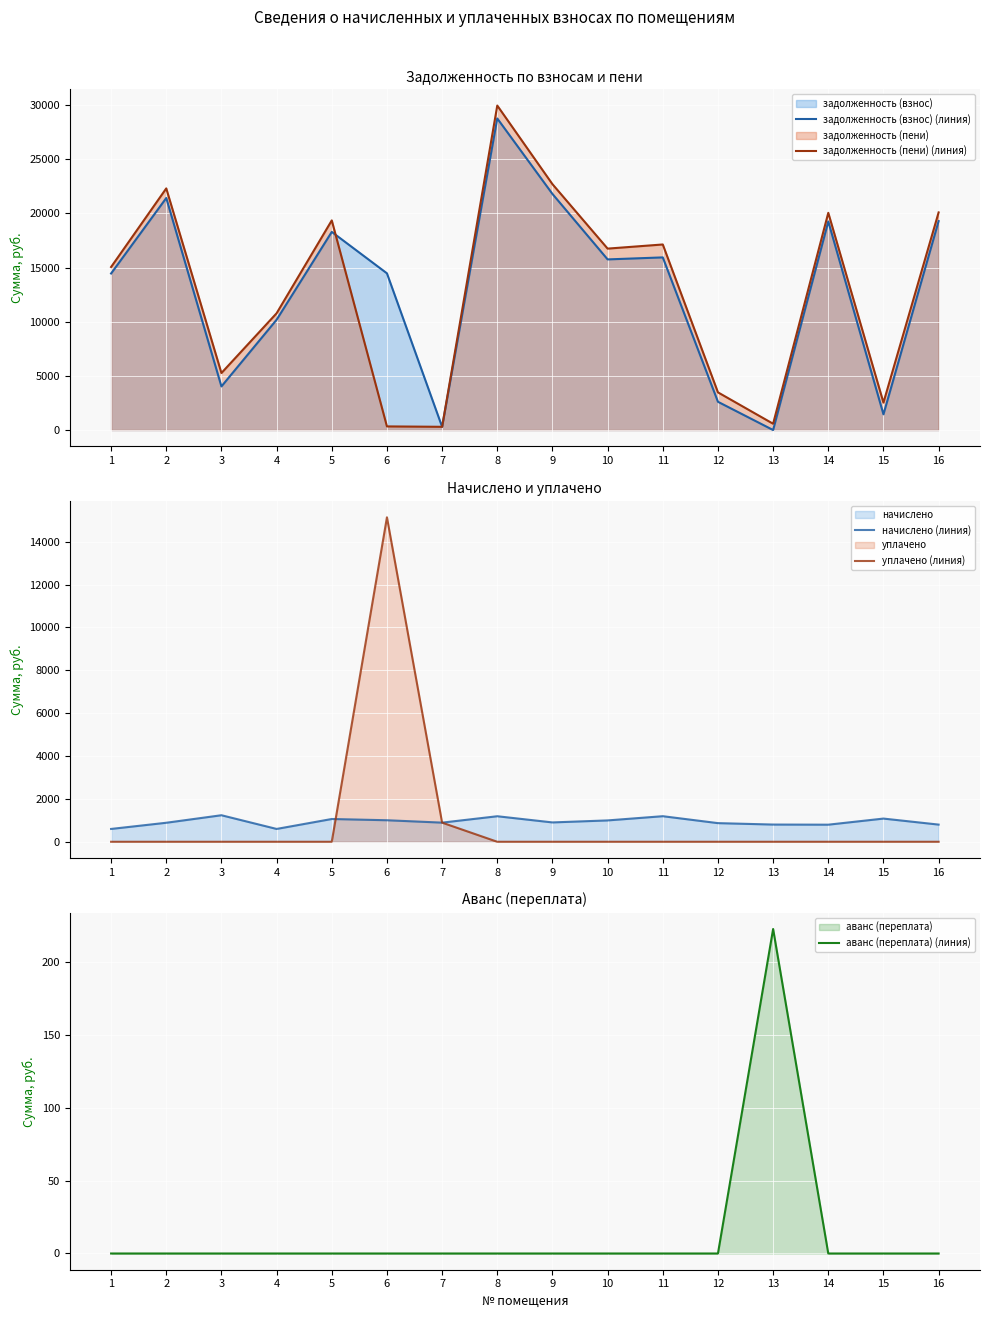

True or false: аванс (переплата) (линия) has more than 1 interior local peaks.

False